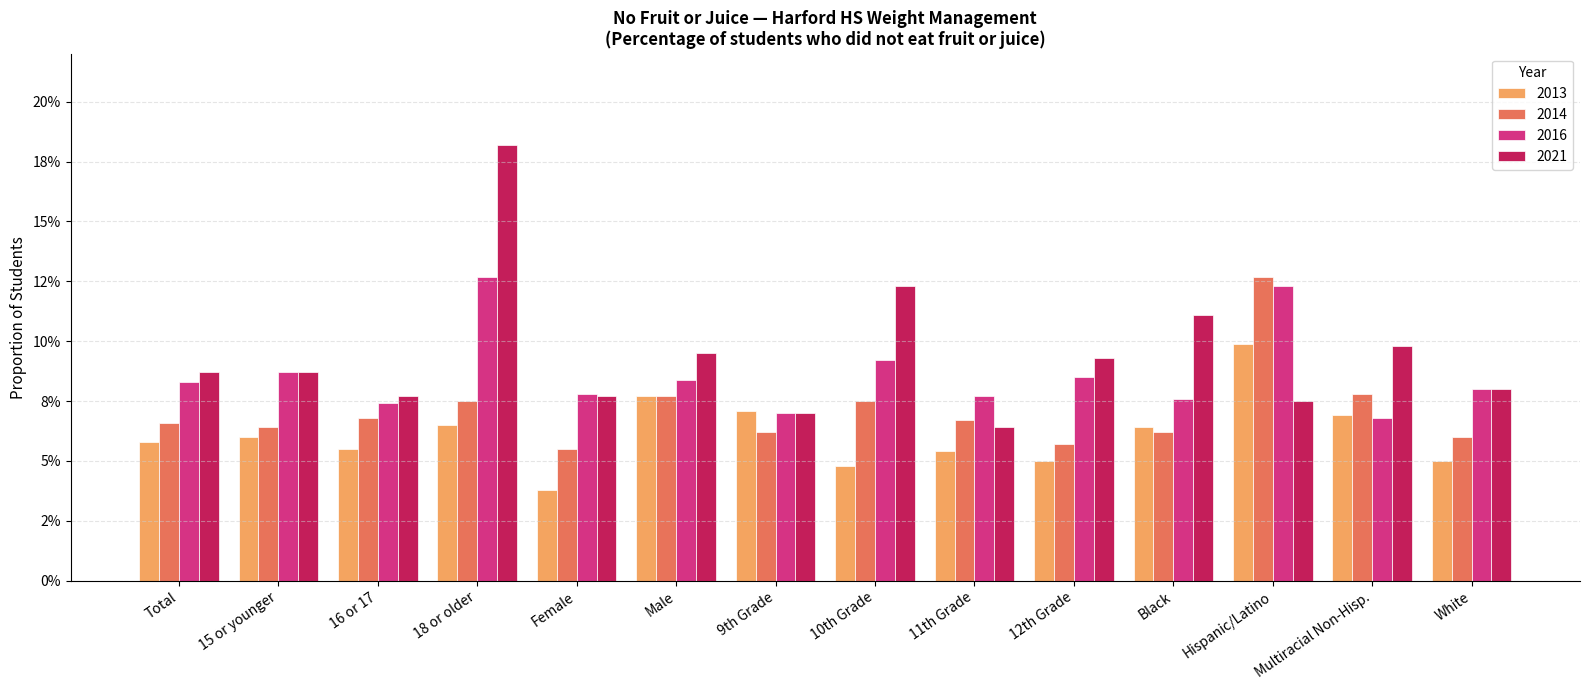

Which category has the highest value across all series?

18 or older